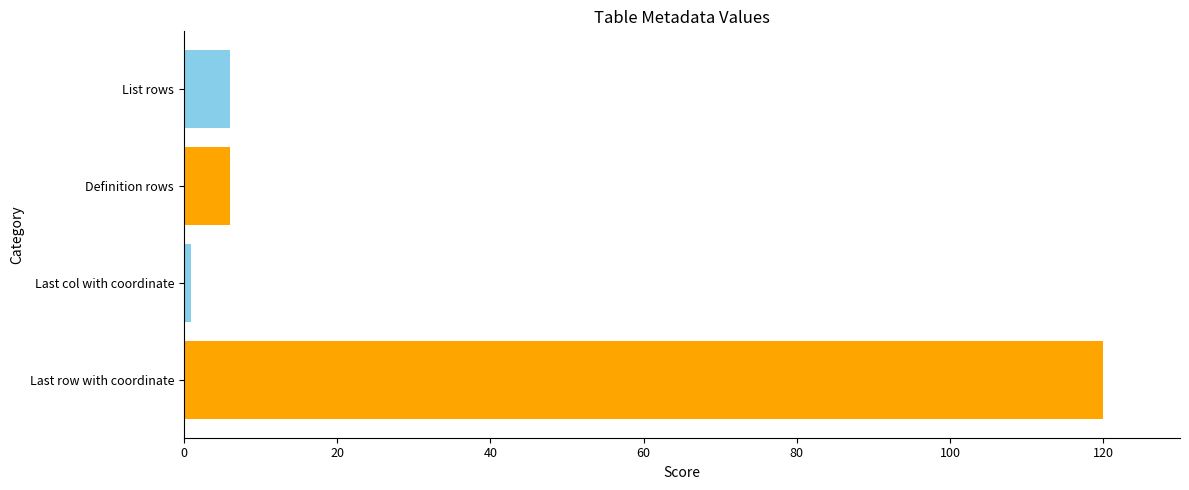

Reading bottom to top, what are all the values shown in this chart?

120	1	6	6